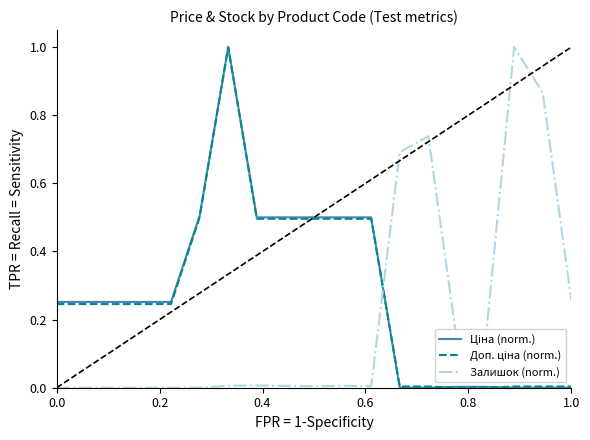

What is the maximum value shown in the chart?

1.0